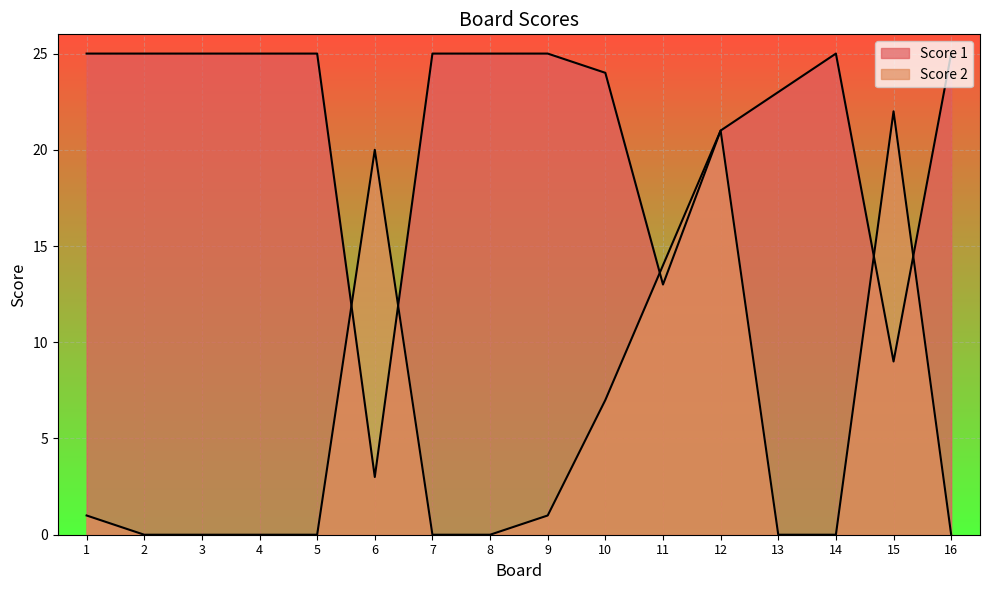

At which category does Score 2 reach its first local peak?

6